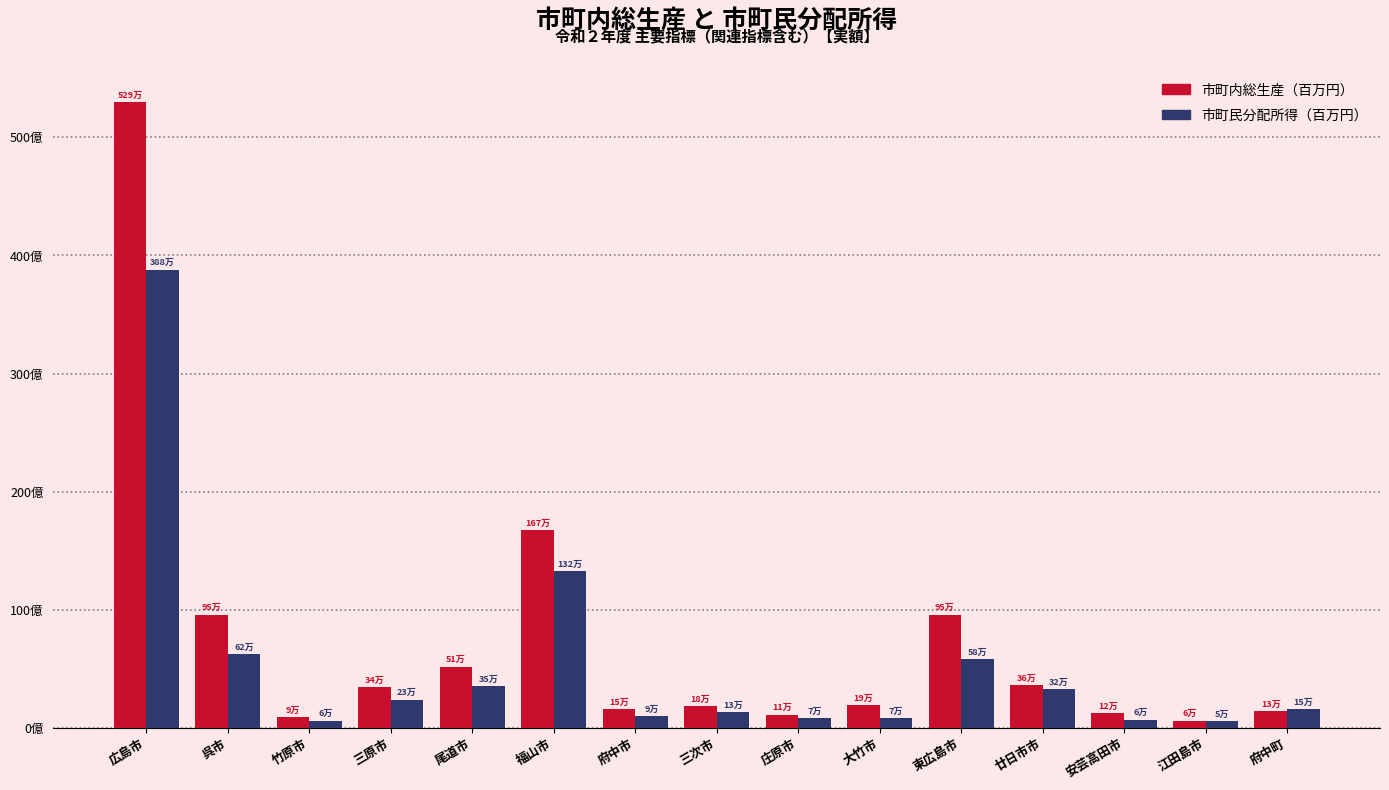

What are all the series names shown in the legend?

市町内総生産（百万円）, 市町民分配所得（百万円）